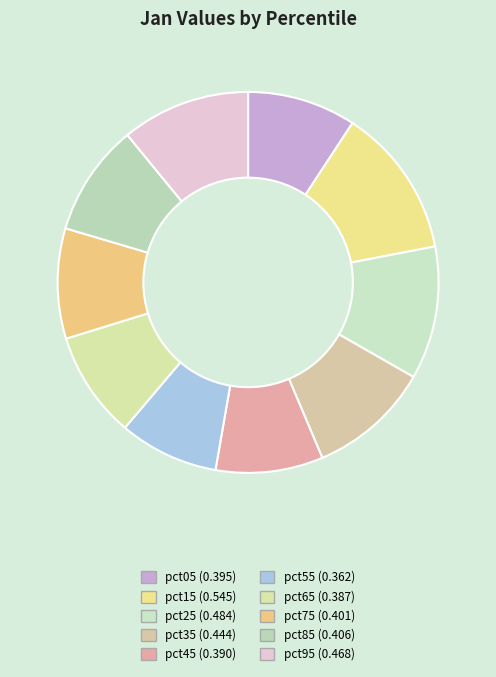

Does any single category account for the majority?

No